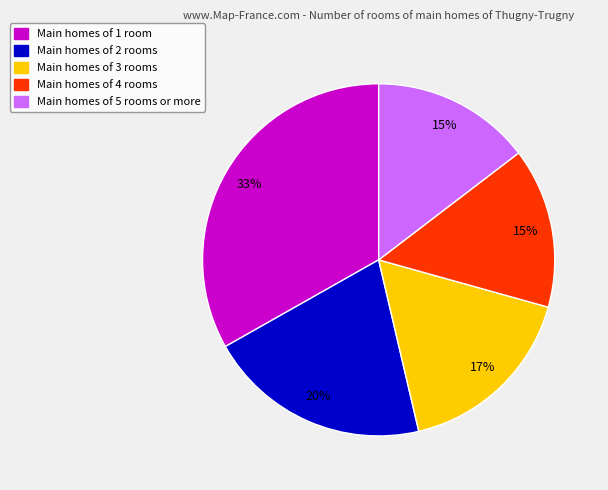

To the nearest percent, what is the average slice percentage?

20%